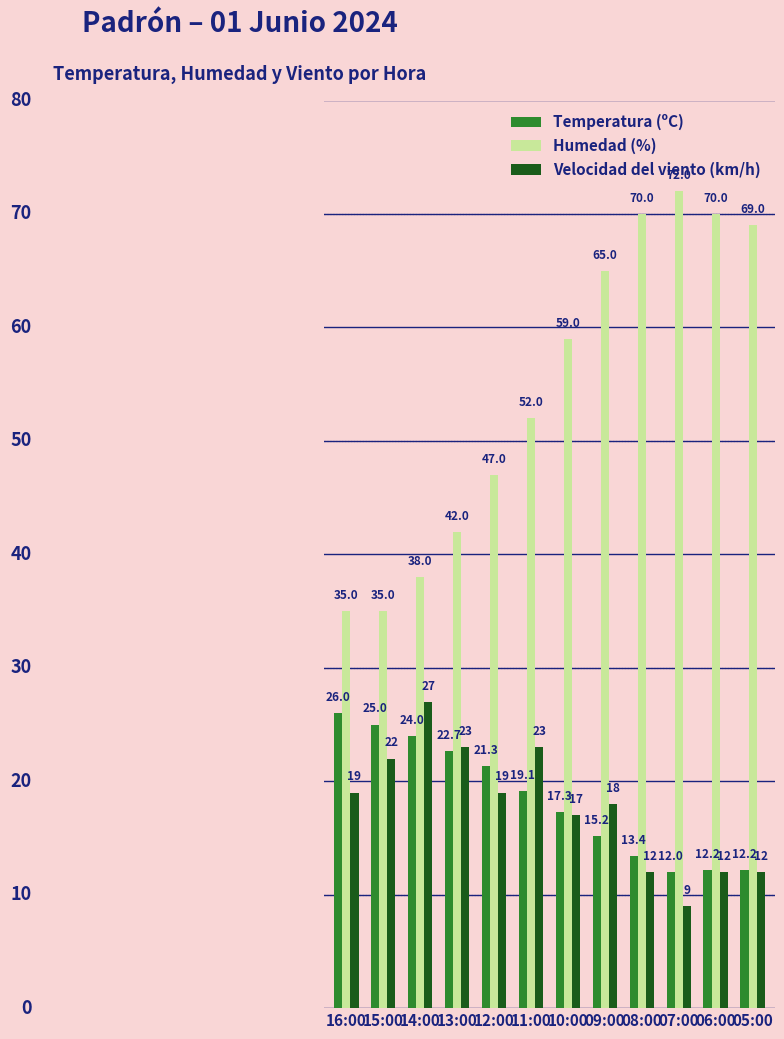

What is the difference between the maximum and second lowest values in the Velocidad del viento (km/h) series?

15.0